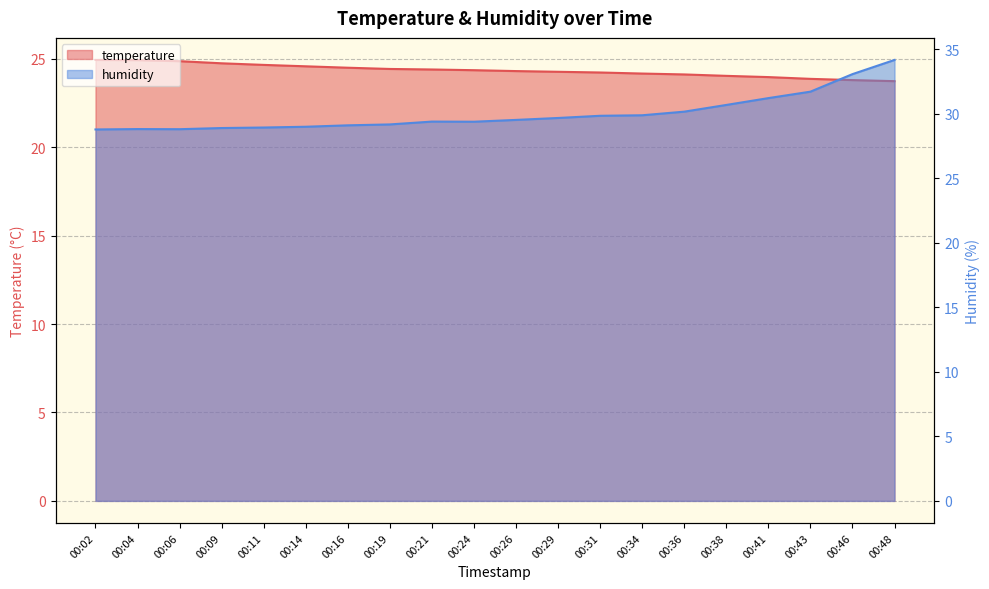

Is it true that humidity equals 19.5 at 00:43?

False